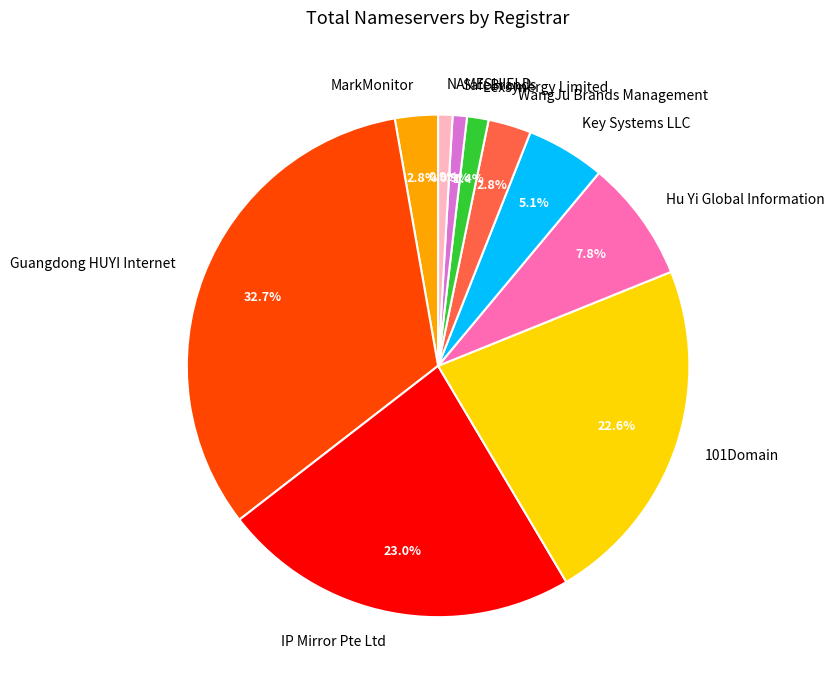

Which slice is the largest?

Guangdong HUYI Internet